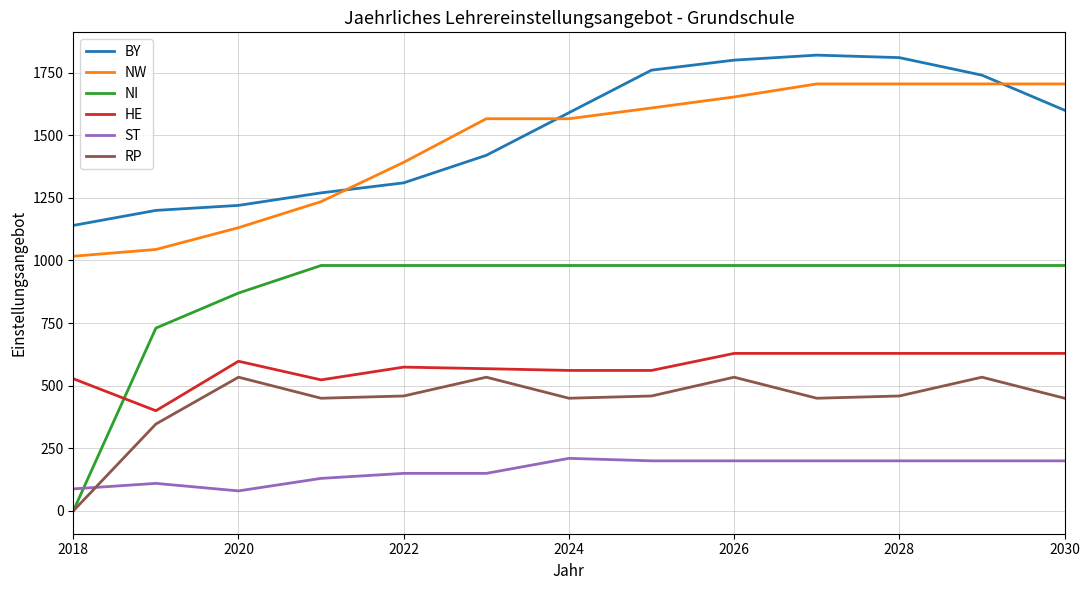

What is the sum of all ST values?

2118.0